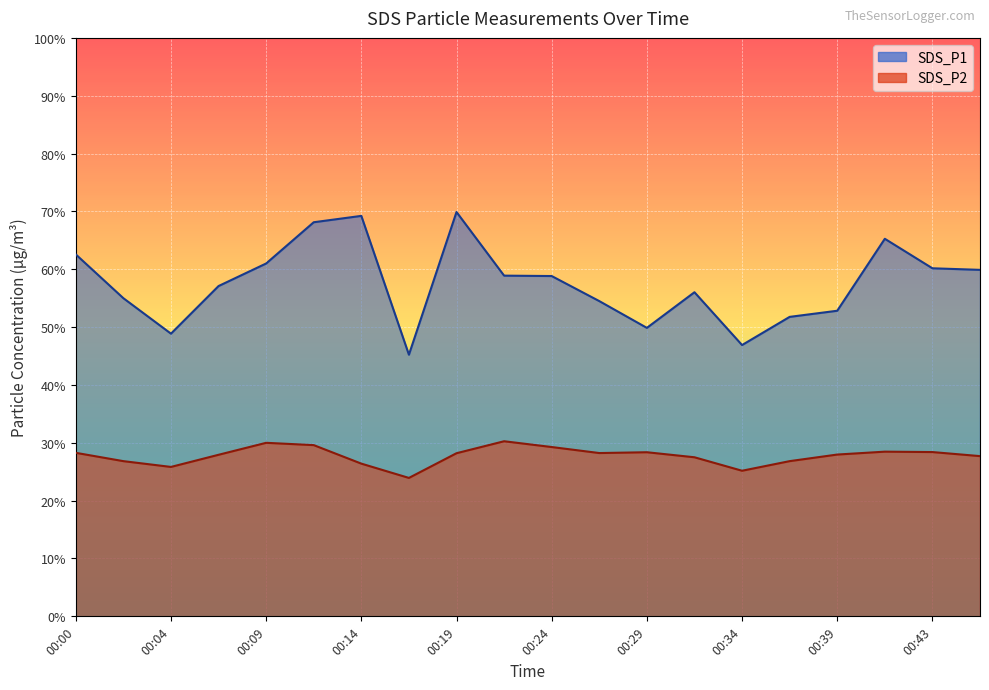

At which category does SDS_P2 reach its first local peak?

00:09